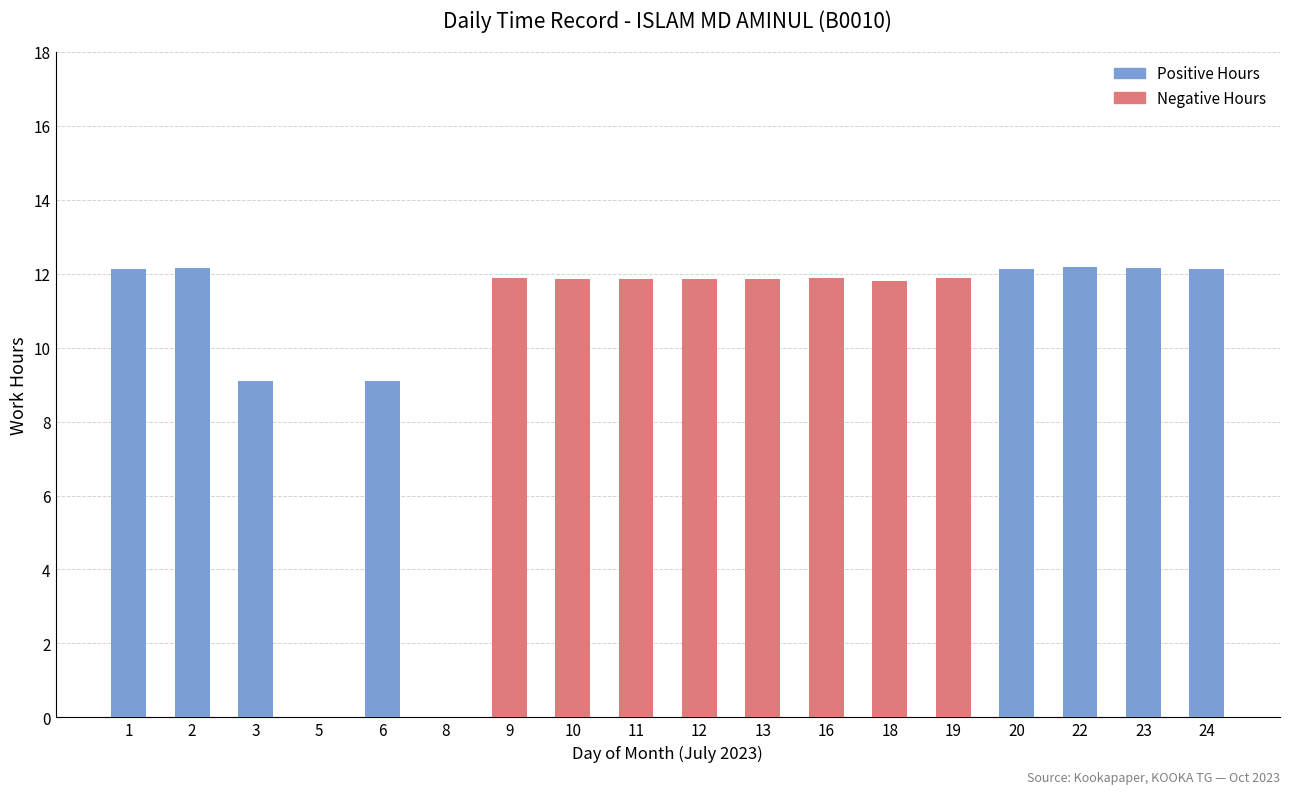

List the series in order of their overall mean, lowest first.

Positive Hours, Negative Hours